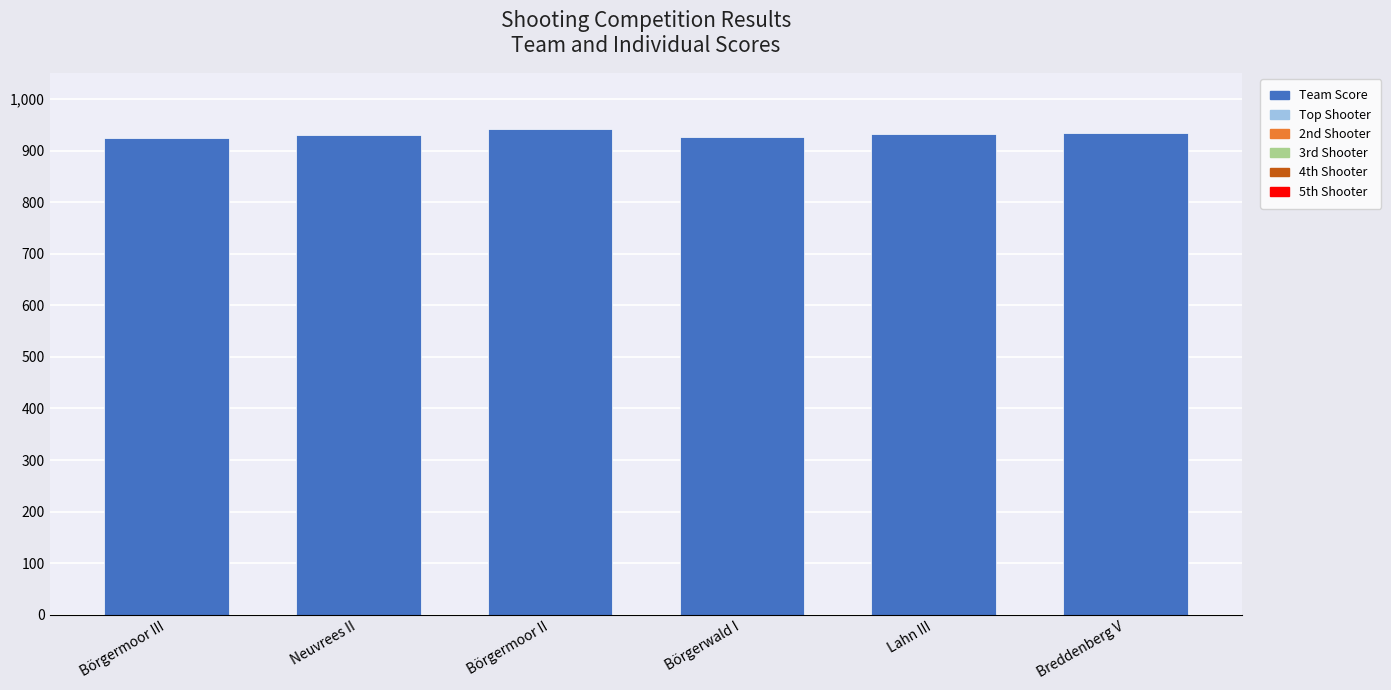

How many categories are shown in the chart?

6